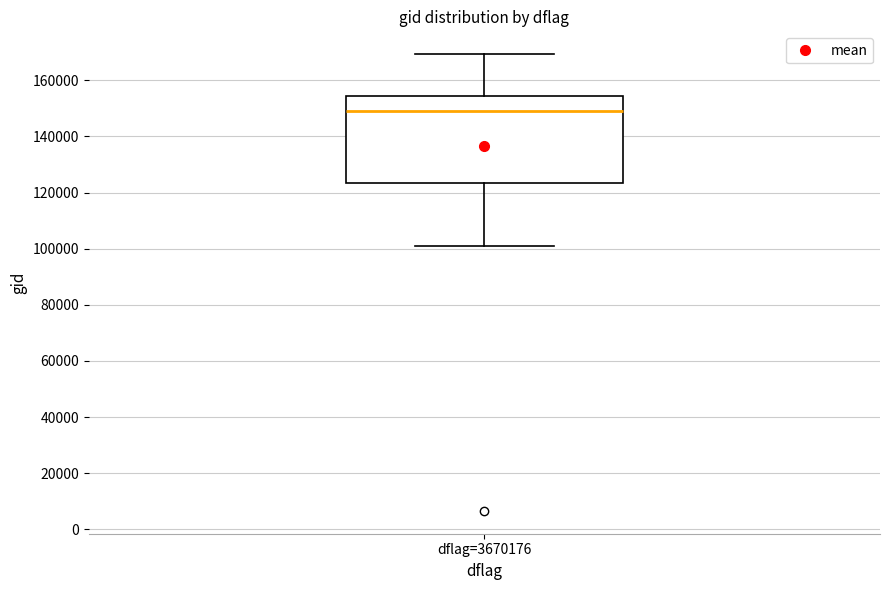

Transcribe this box plot: give where the median line is, the range the box spans, and where the two whiskers end, as read against the y-axis. The values are not printed on the chart, so give them approximately, as read against the axis.

median 148000, box 124000 to 154000, whiskers 100000 to 170000